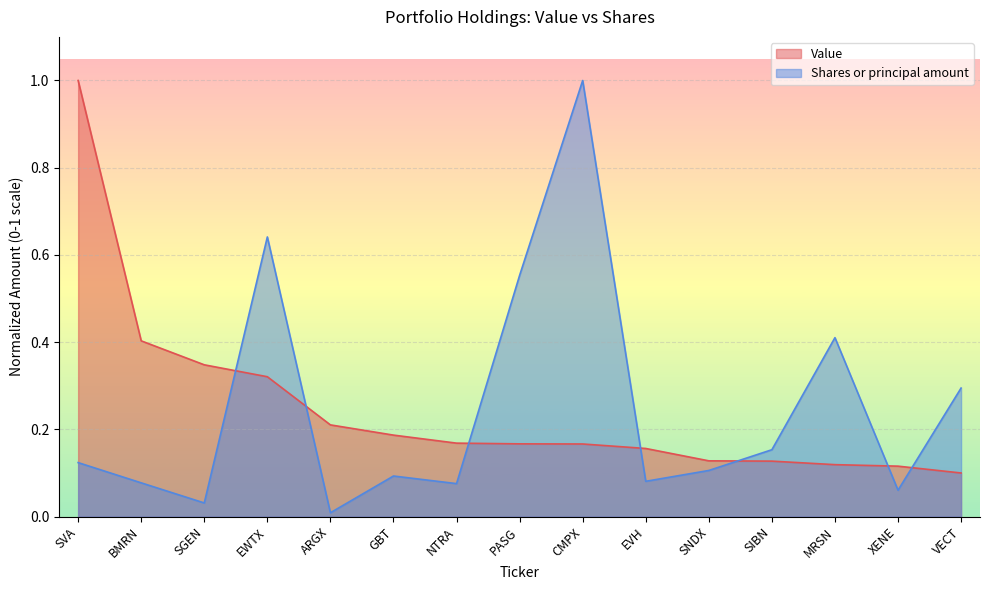

Which series has the widest spread of values?

Shares or principal amount